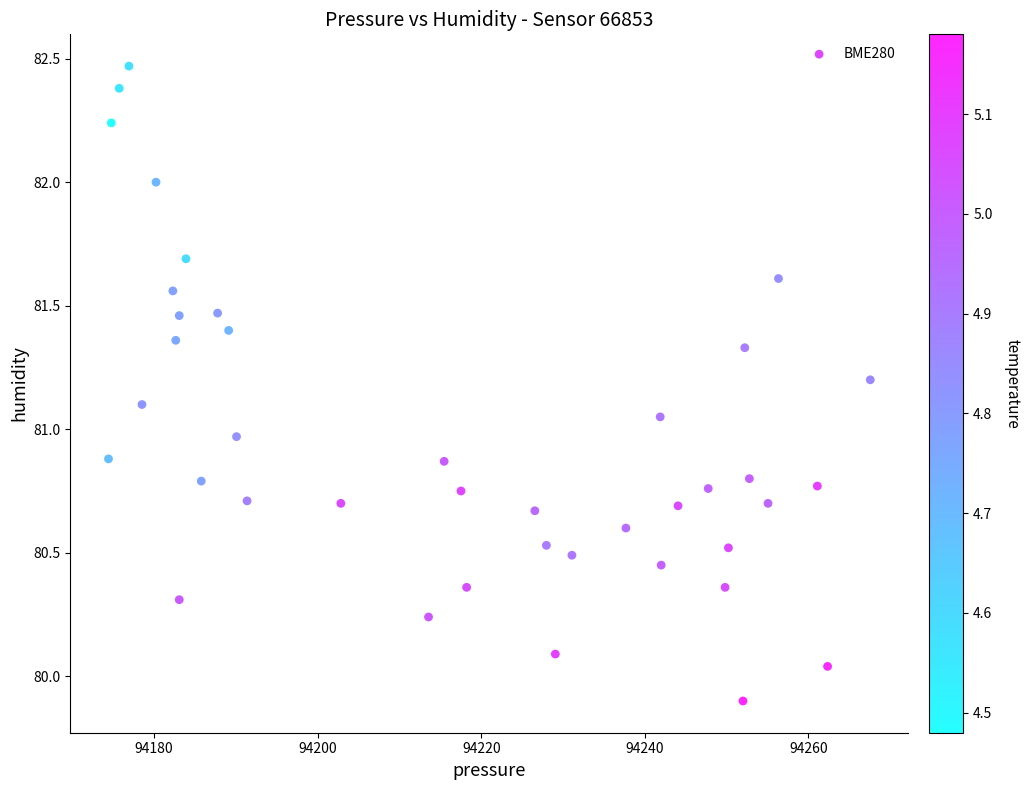

What is the range of X values (max minus min)?

93.1